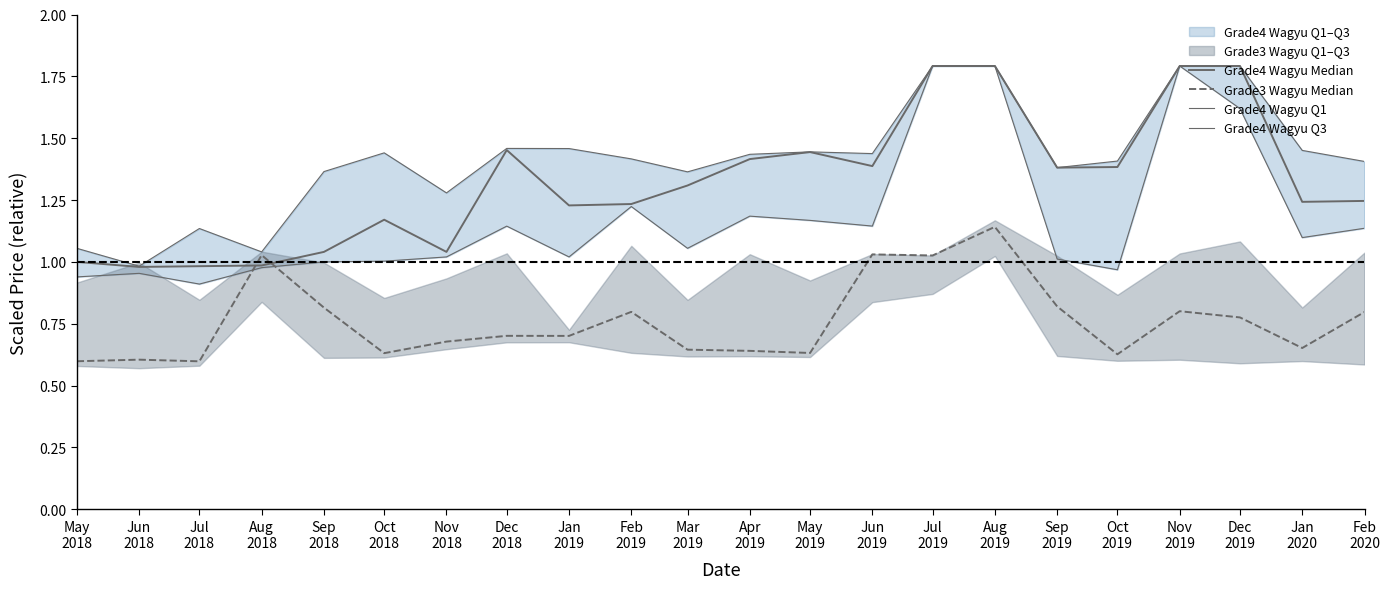

The Grade4 Wagyu Q3 series shows 1.4 at Oct
2019. True or false?

True